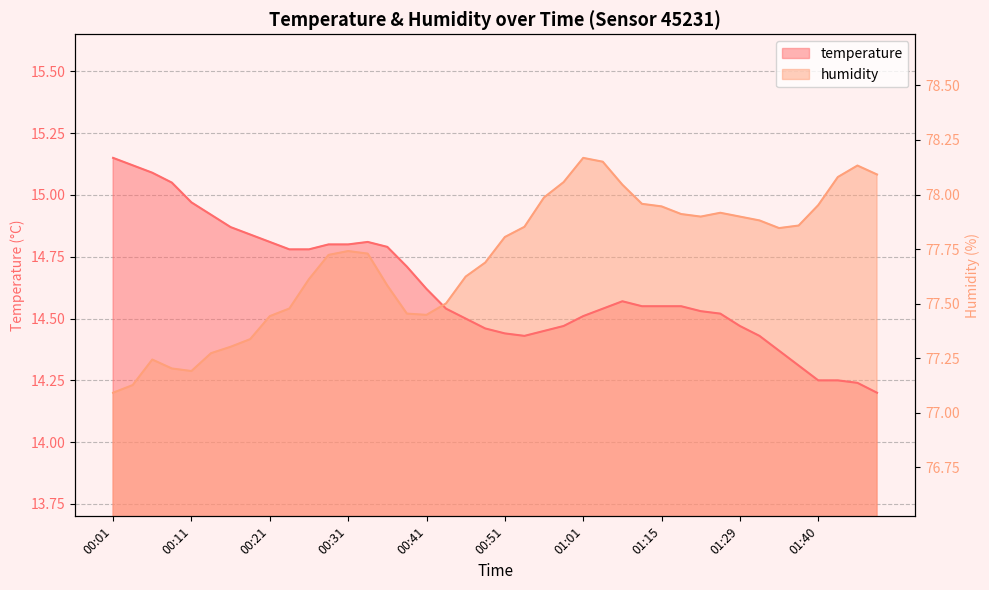

Which category has the lowest value in the temperature series?

01:48